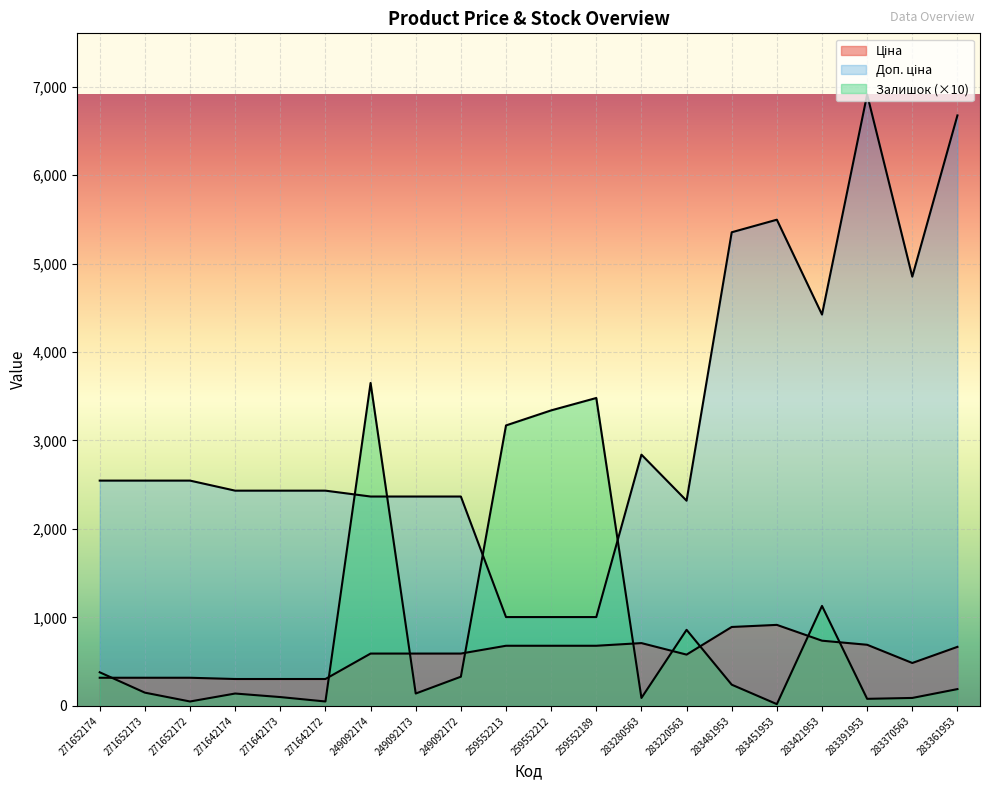

What is the spread (max minus min) of values at 271652174?

2228.1